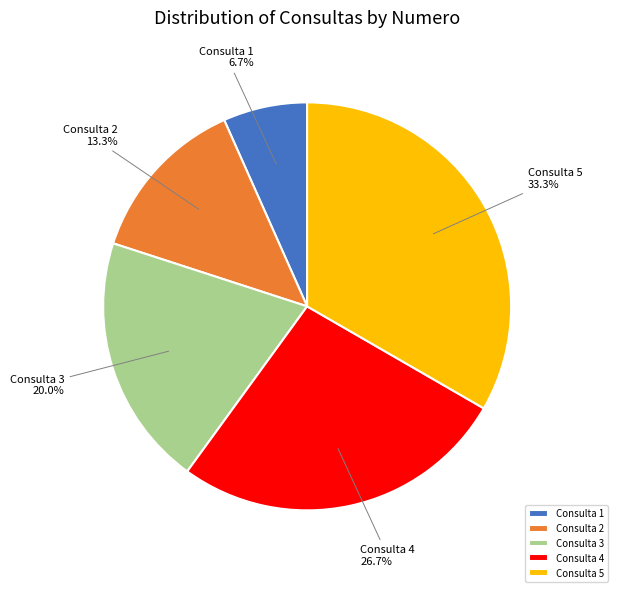

Does Consulta 5 33.3% represent more than half of the total?

No